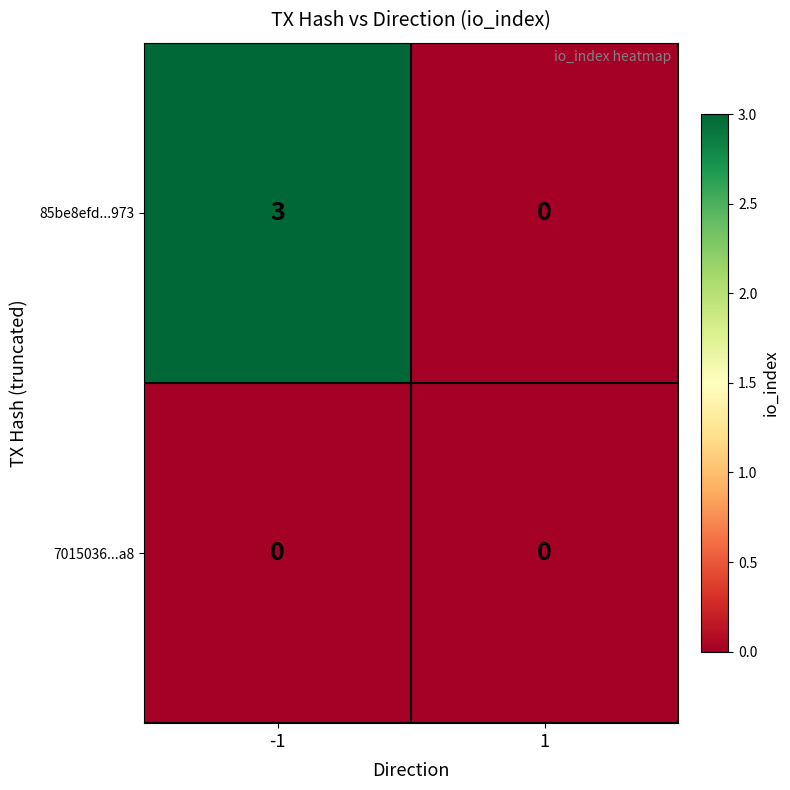

Between -1 and 1, which series saw the biggest shift?

85be8efd...973